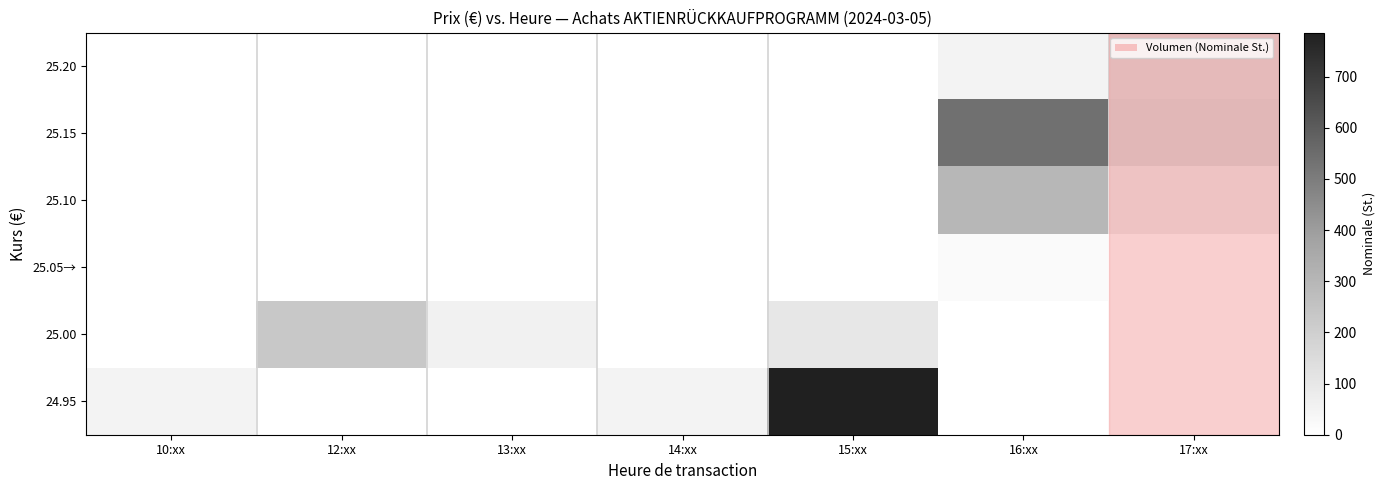

Rank the series by their maximum value, from highest to lowest.

24.95, 25.15, 25.10, 25.00, 25.20, 25.05→